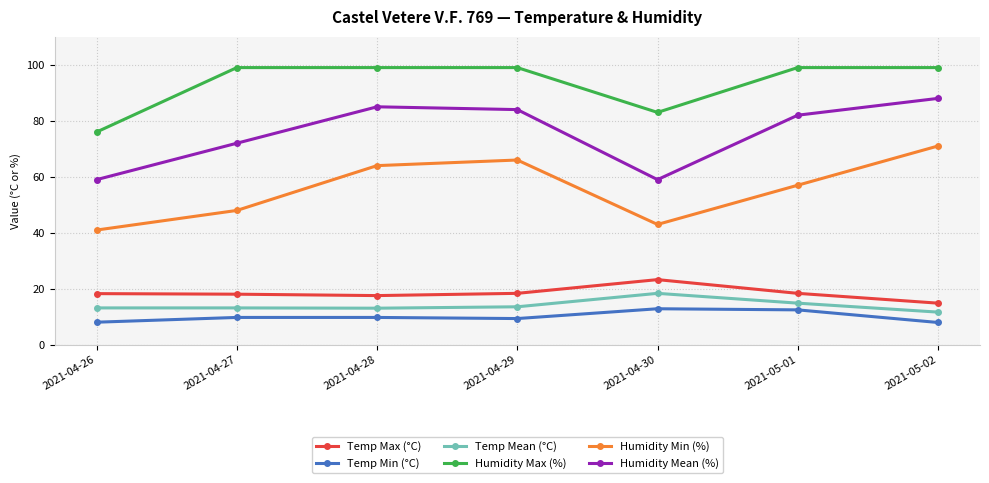

How many data points in Humidity Min (%) are less than 57?

3